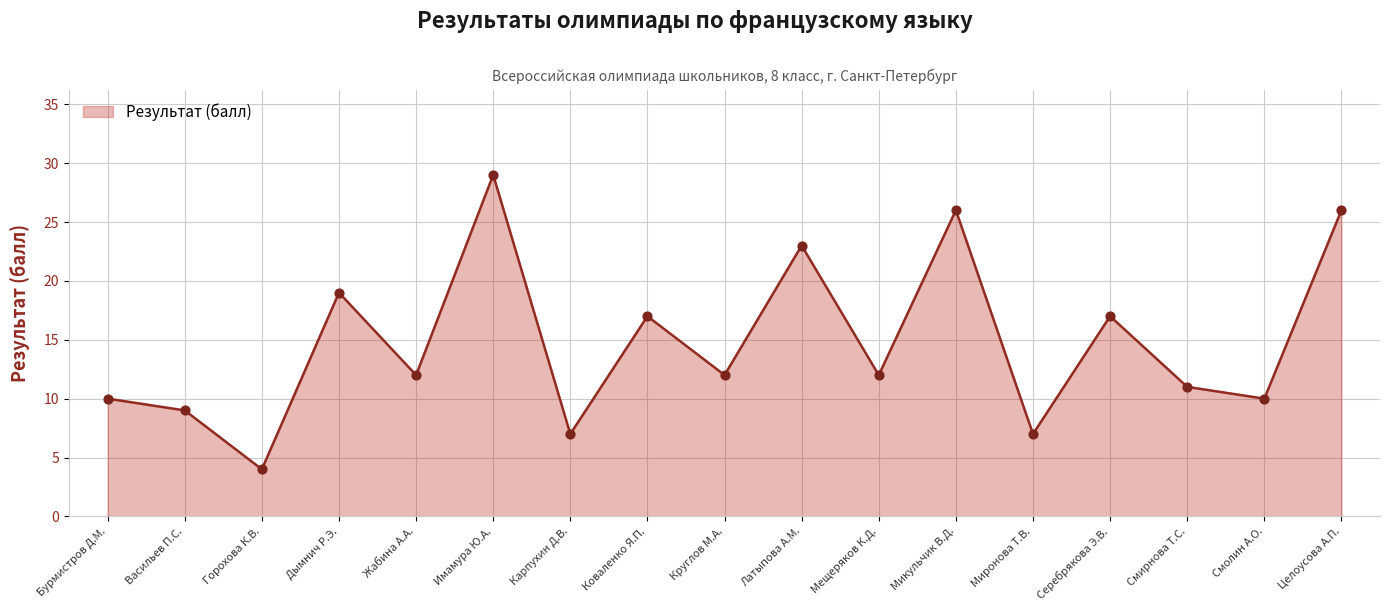

What is the change in value from Круглов М.А. to Целоусова А.П.?

+14